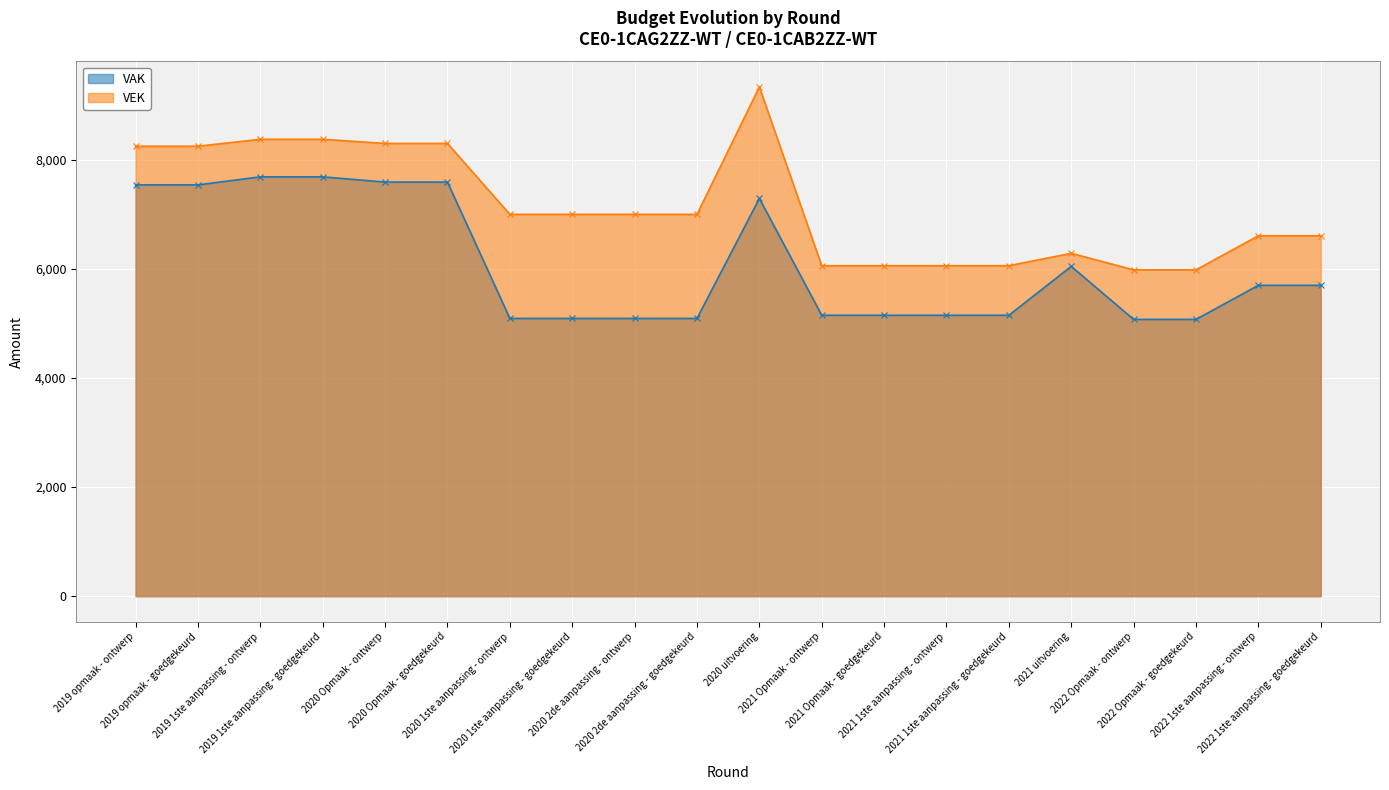

True or false: VEK and VAK cross at least once.

False